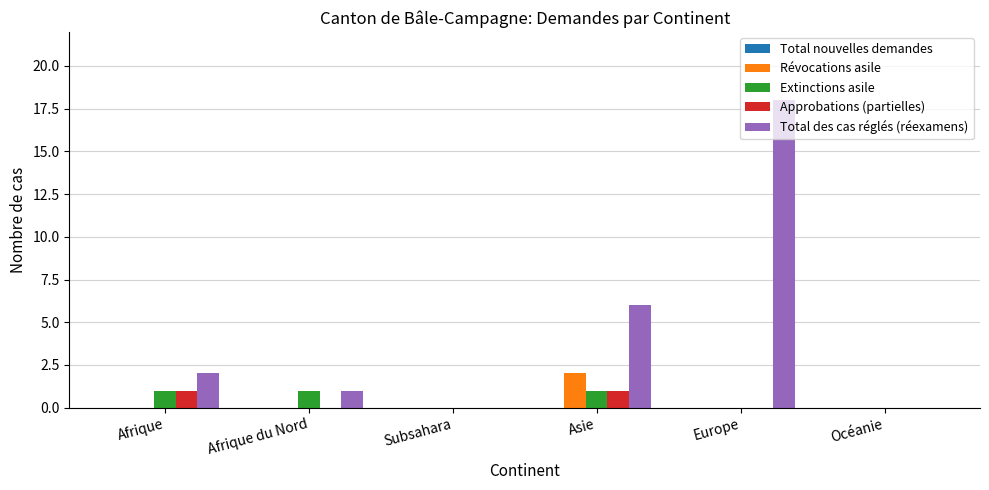

Is the value of Total des cas réglés (réexamens) at Europe greater than the value of Révocations asile at Océanie?

Yes